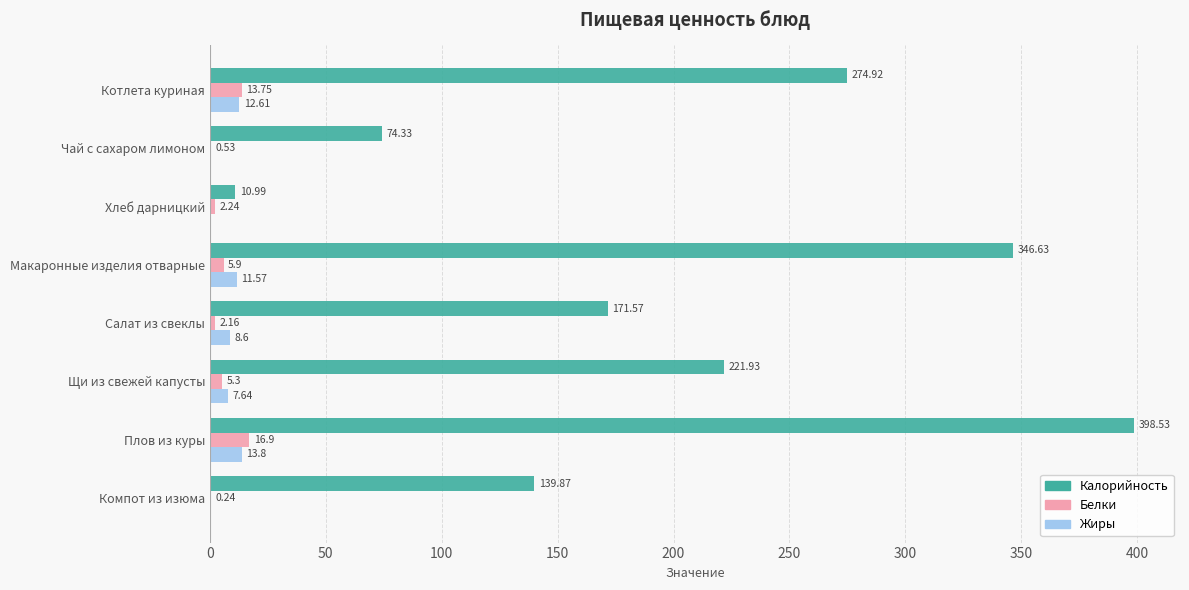

Count the number of data series in this chart.

3